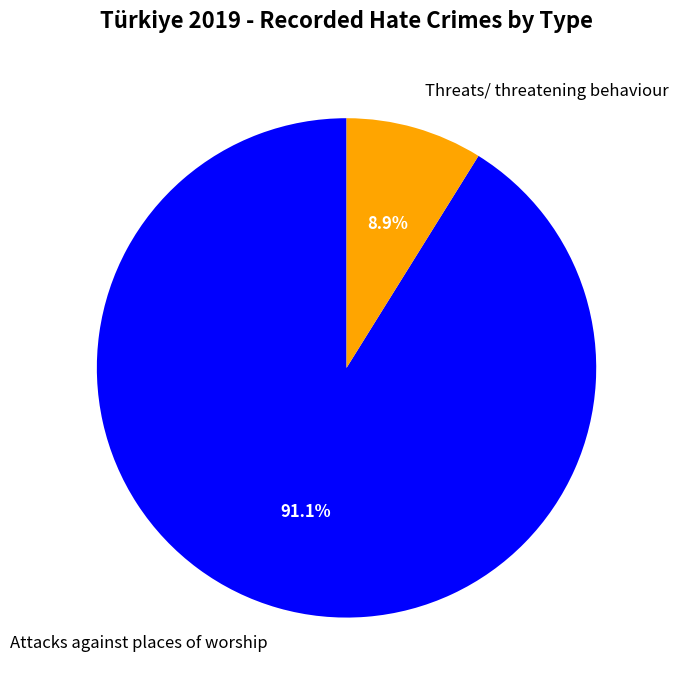

What is the majority slice?

Attacks against places of worship